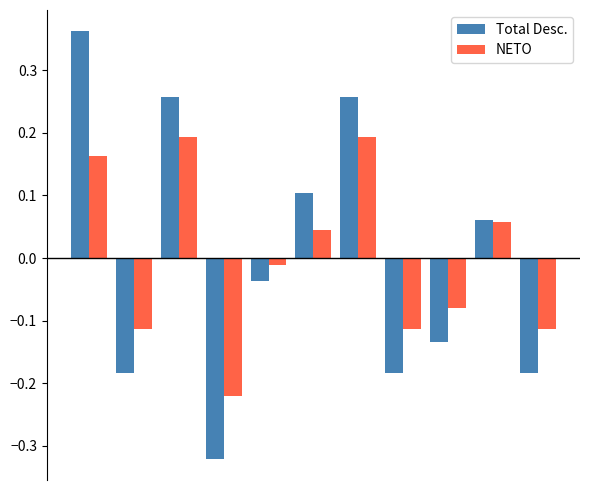

At how many categories does at least one series exceed 0?

5